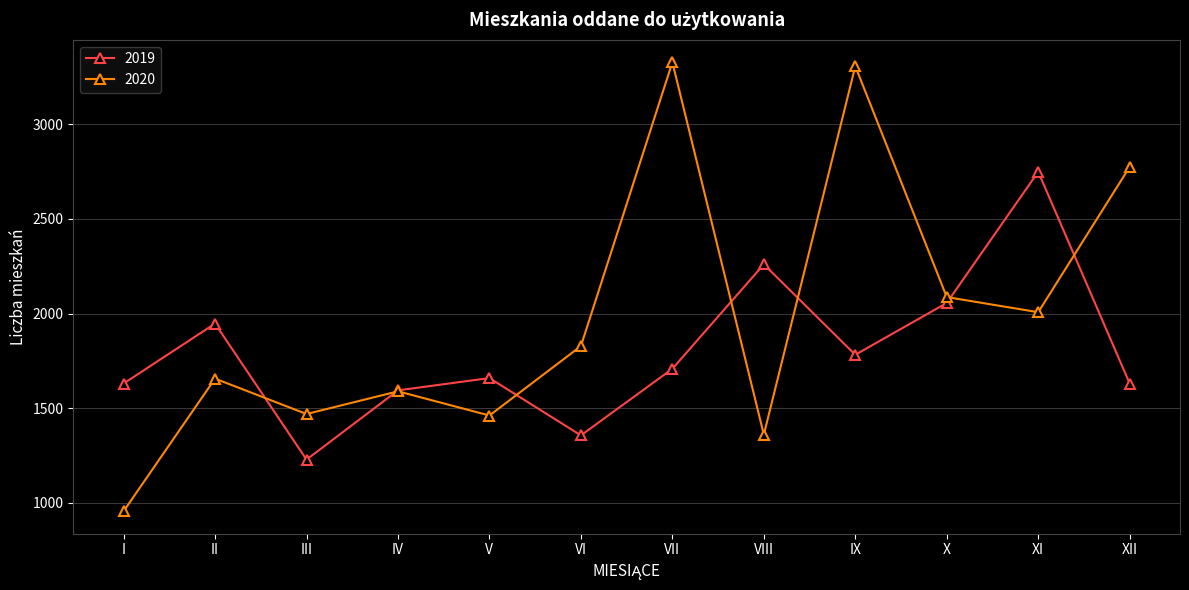

Which series has the largest total across all categories?

2020